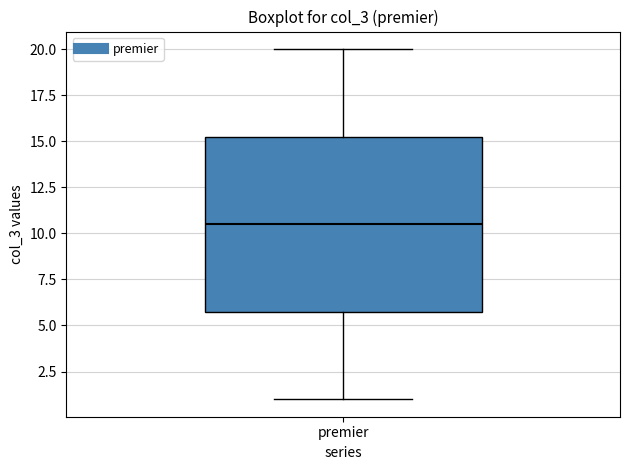

Transcribe this box plot: give where the median line is, the range the box spans, and where the two whiskers end, as read against the y-axis. The values are not printed on the chart, so give them approximately, as read against the axis.

median 10.5, box 6.0 to 15.5, whiskers 1.0 to 20.0